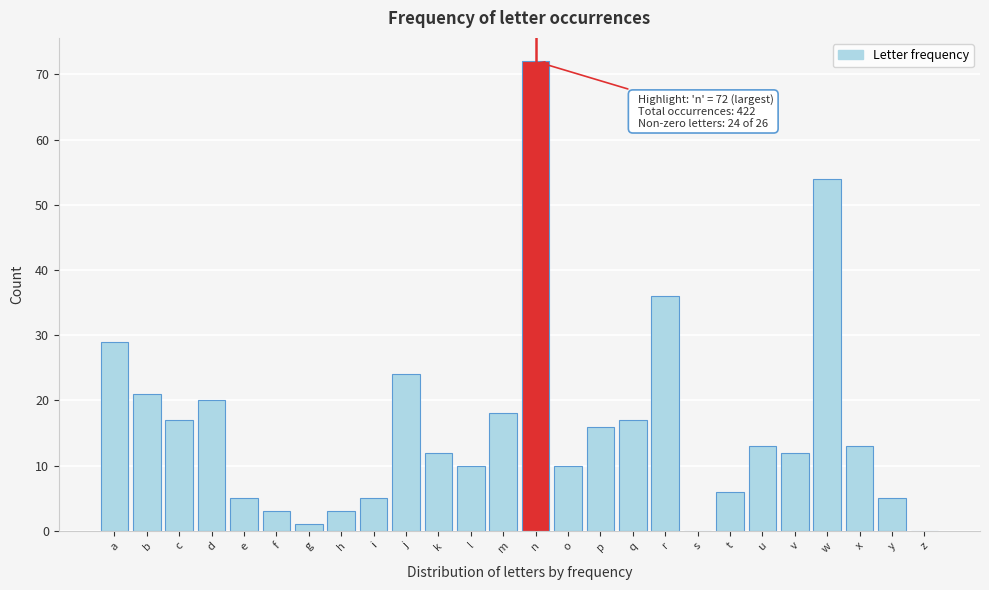

What is the sum of all values?

422